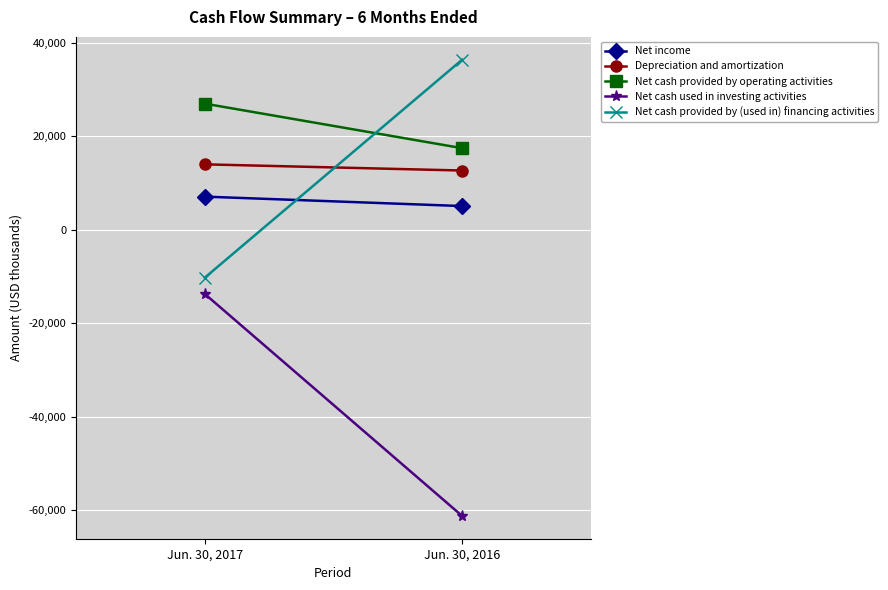

What is the total value across all series at Jun. 30, 2017?

23926